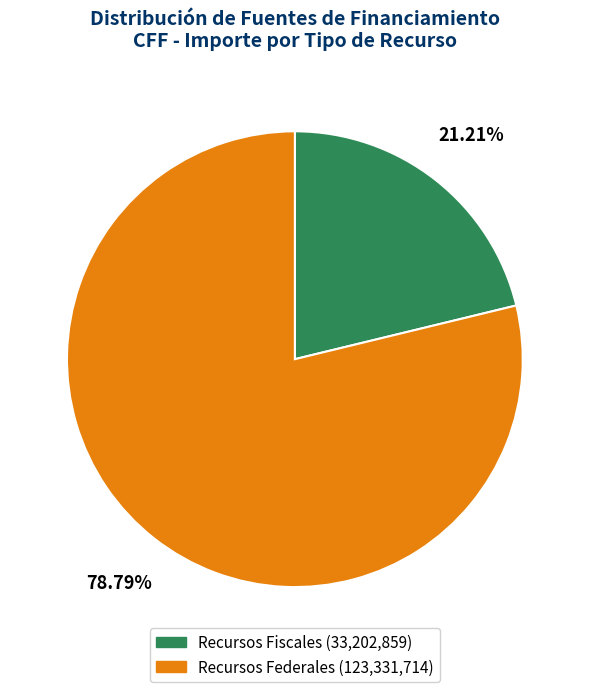

Is it true that Recursos Fiscales is 12% of the pie?

False